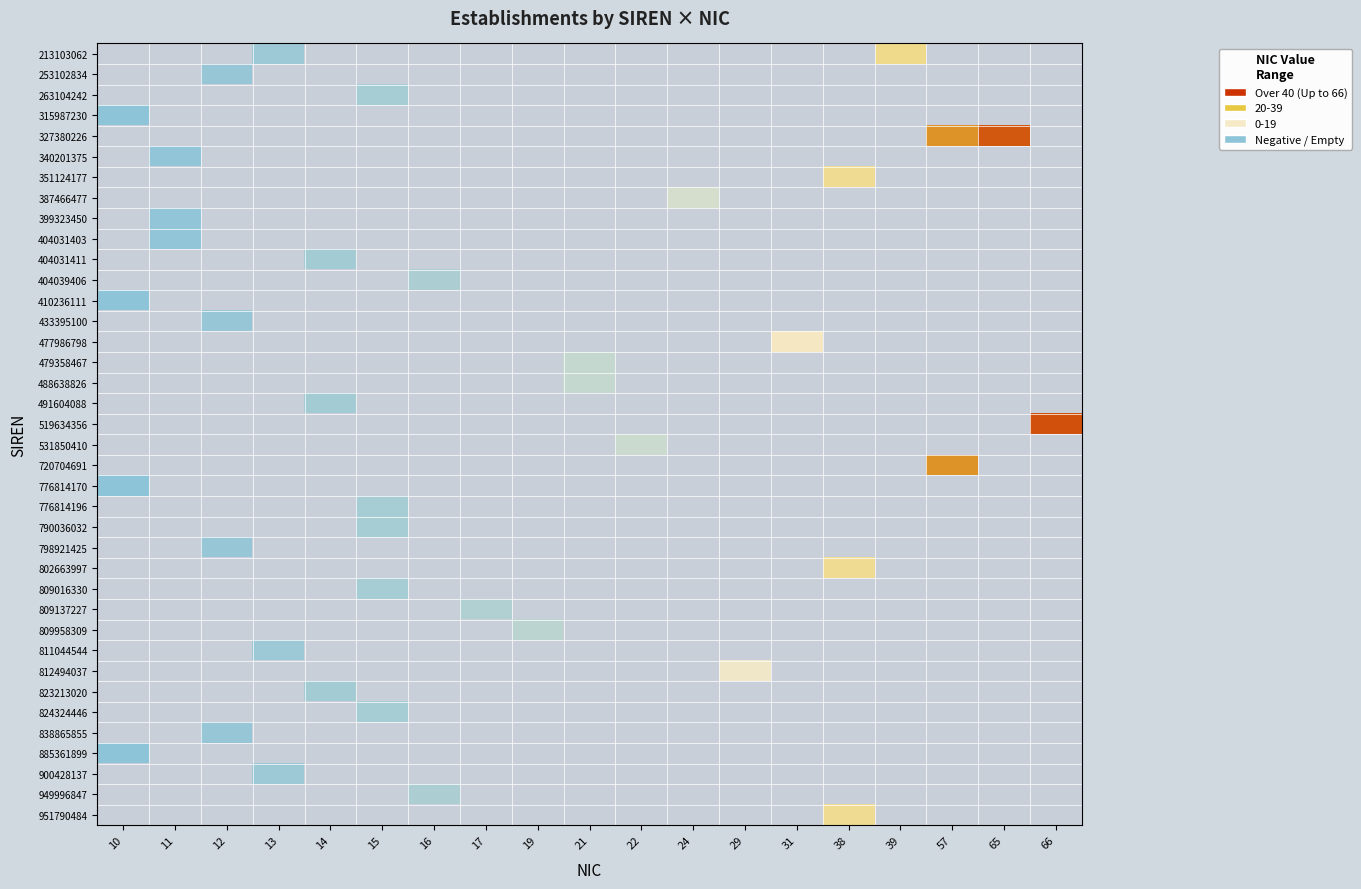

Is the value of 519634356 at 29 greater than the value of 809016330 at 11?

No